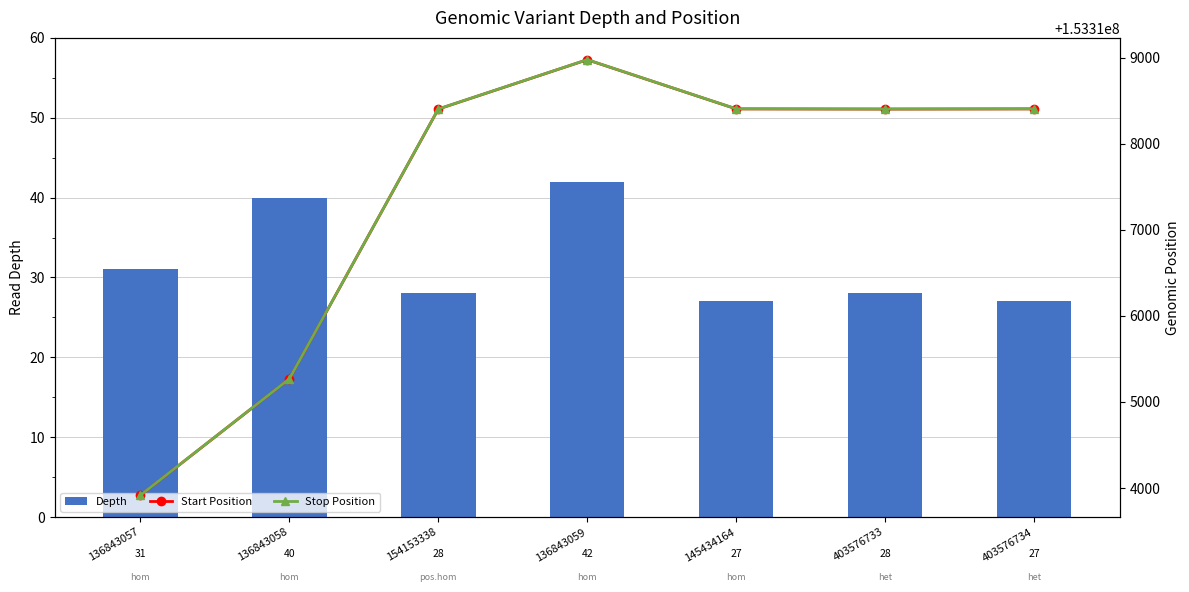

List the series in order of their peak value, lowest first.

Depth, Start Position, Stop Position